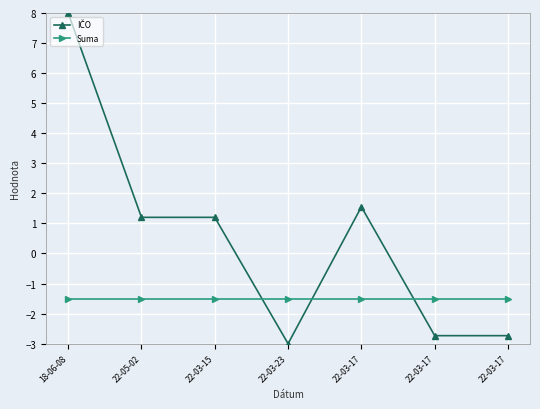

True or false: Suma has more than 0 points higher than both neighbors.

False